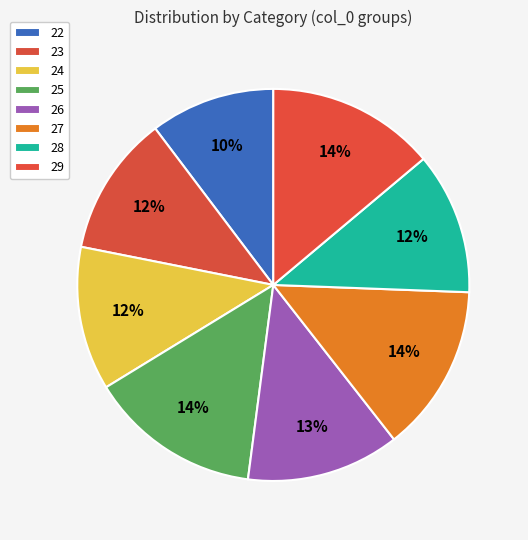

How many segments does this pie chart have?

8